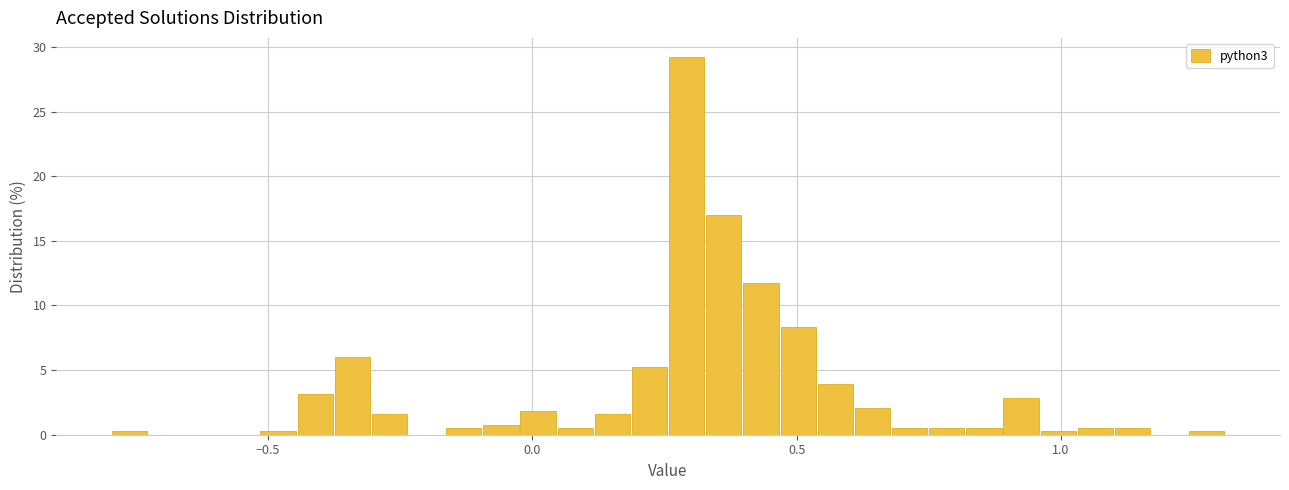

Read against the x-axis, roughly where is the centre of the tallest bar?

0.30